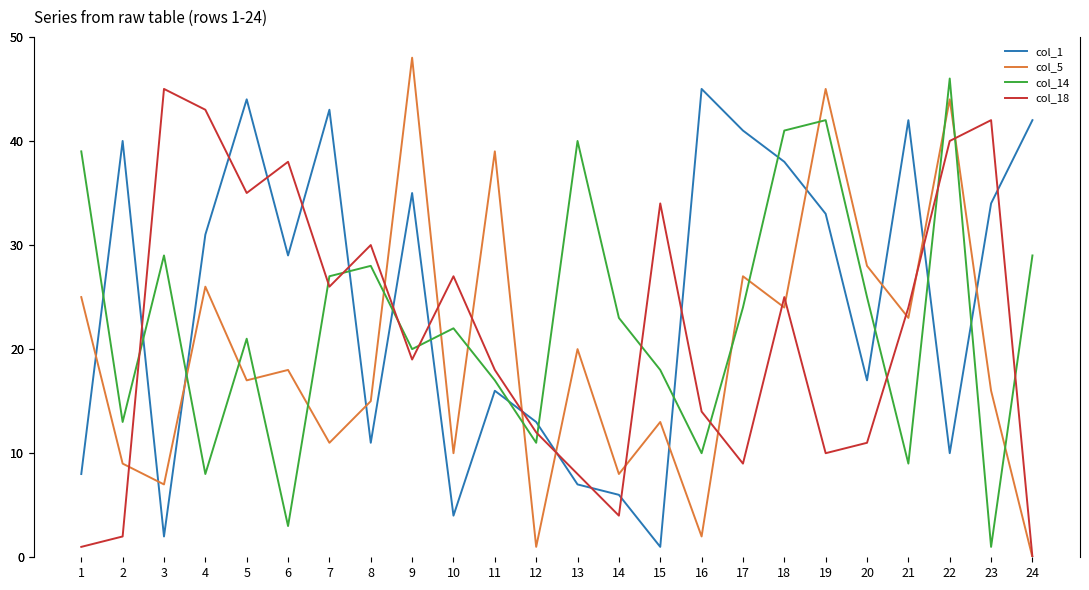

List the series in order of their peak value, highest first.

col_5, col_14, col_1, col_18